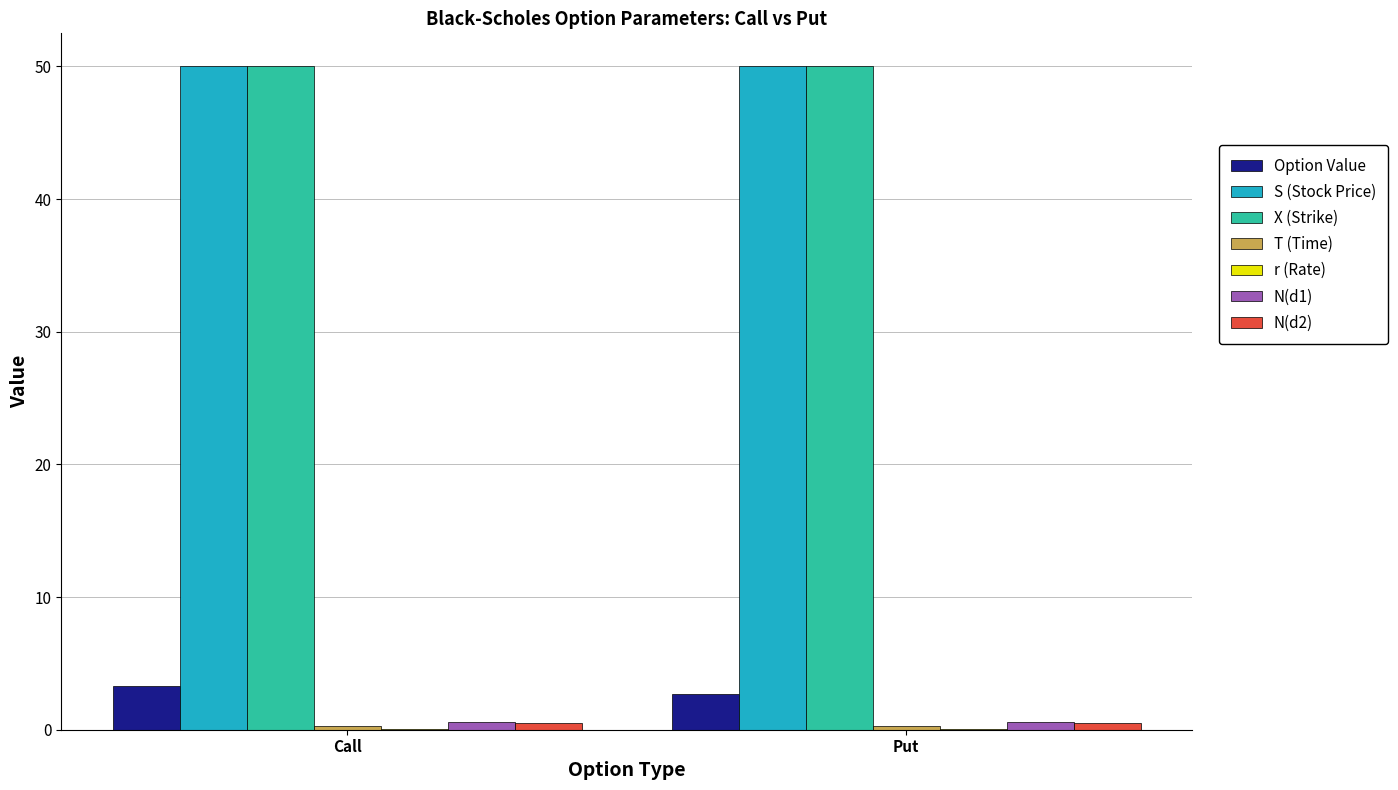

What is the maximum value shown in the chart?

50.0